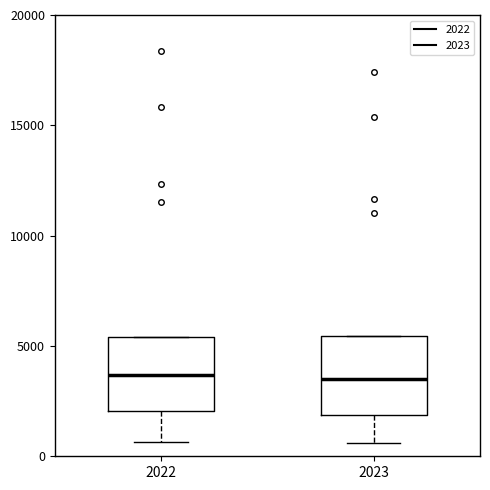

Where does the lower whisker of the box at x = 2023 end on the y-axis? The values are not printed on the chart, so give them approximately, as read against the axis.

500